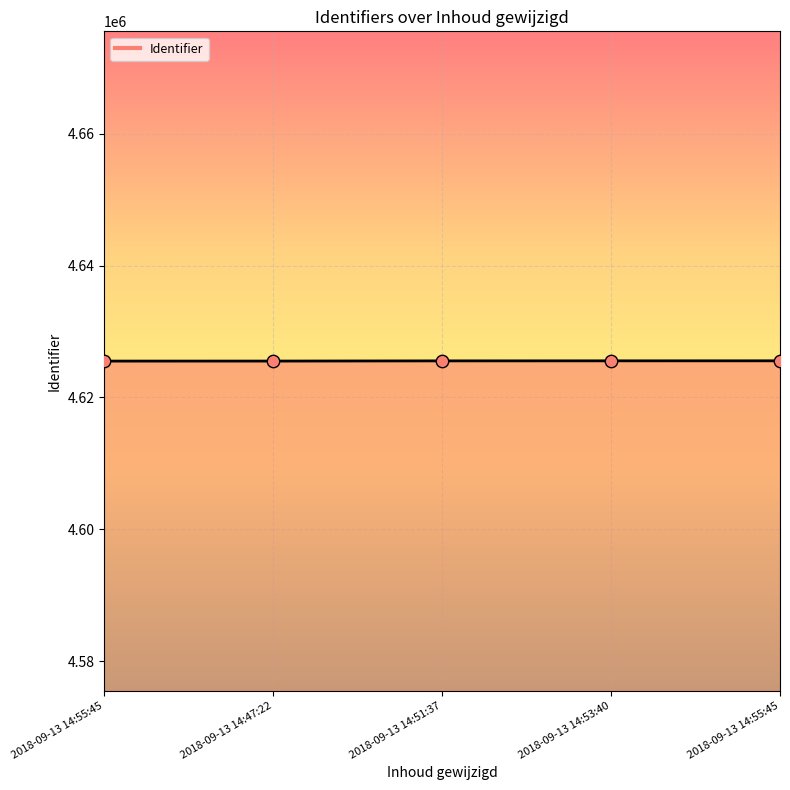

What is the change in value from 2018-09-13 14:55:45 to 2018-09-13 14:55:45?

+42